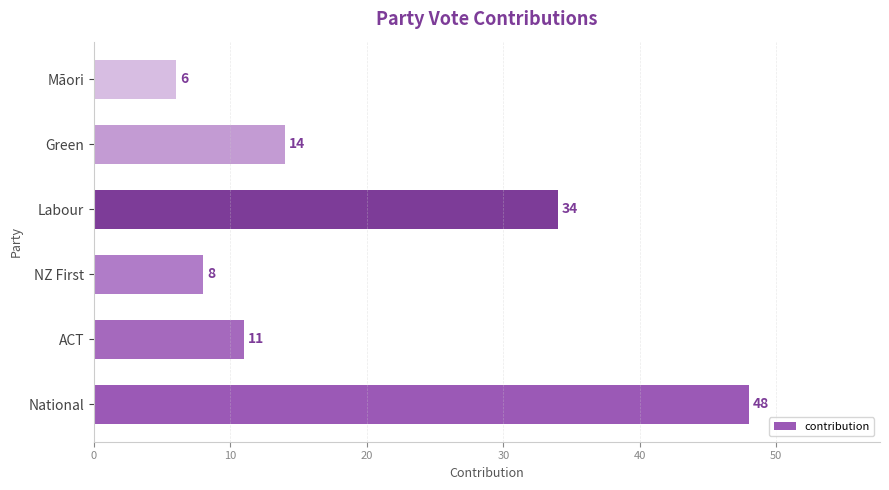

Does the chart contain stacked bars?

No